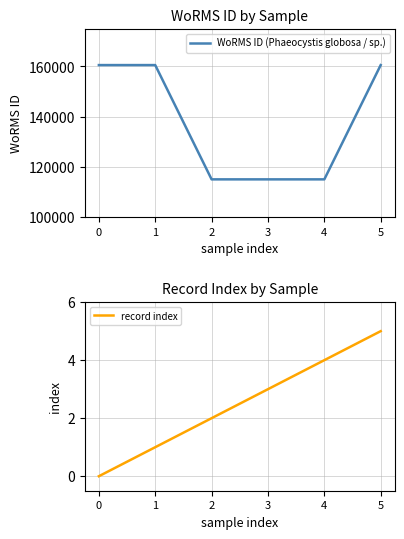

What are all the series names shown in the legend?

WoRMS ID (Phaeocystis globosa / sp.), record index